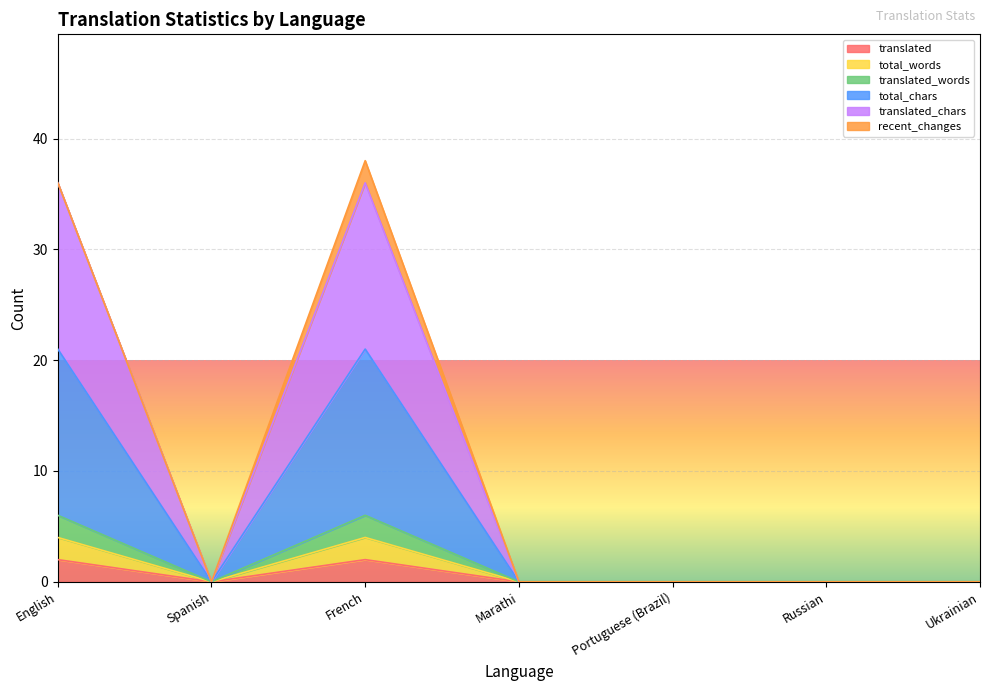

At Spanish, list the series in order from largest to smallest.

translated, total_words, translated_words, total_chars, translated_chars